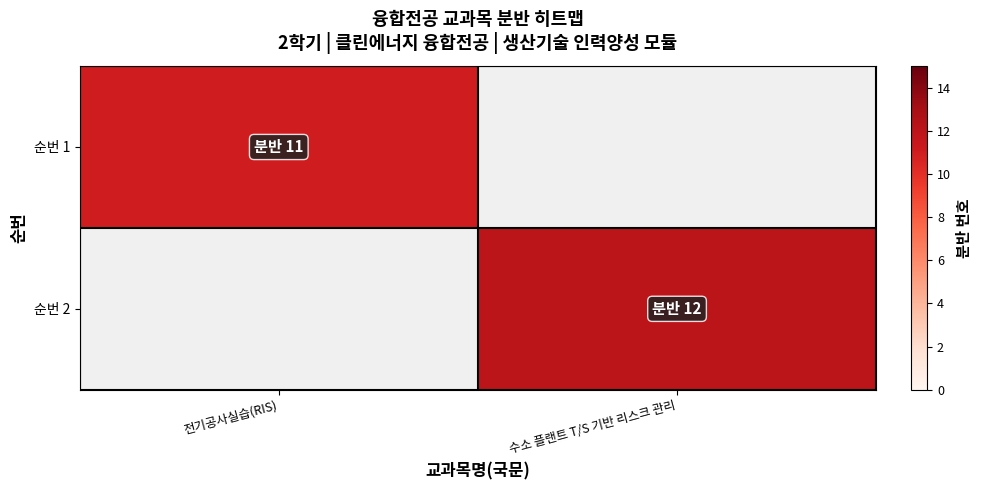

How many positive values does the 순번 2 series have?

1